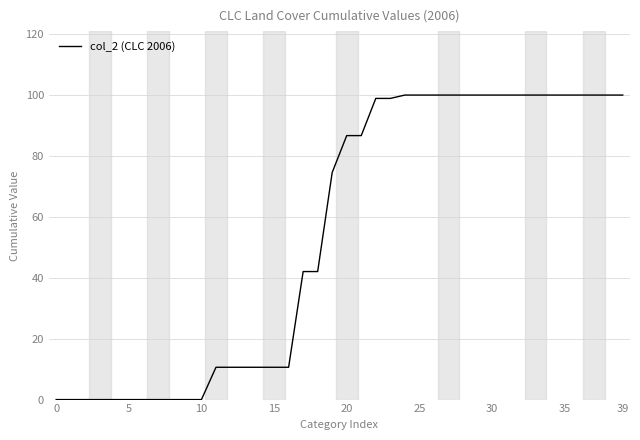

What is the difference between the maximum and minimum values?

99.9